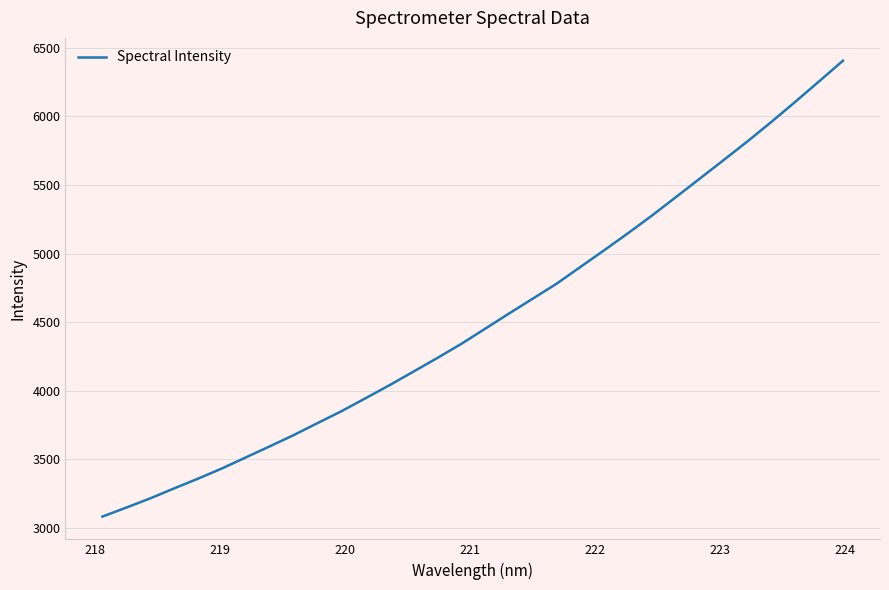

What is the difference between the maximum and minimum values?

3321.9